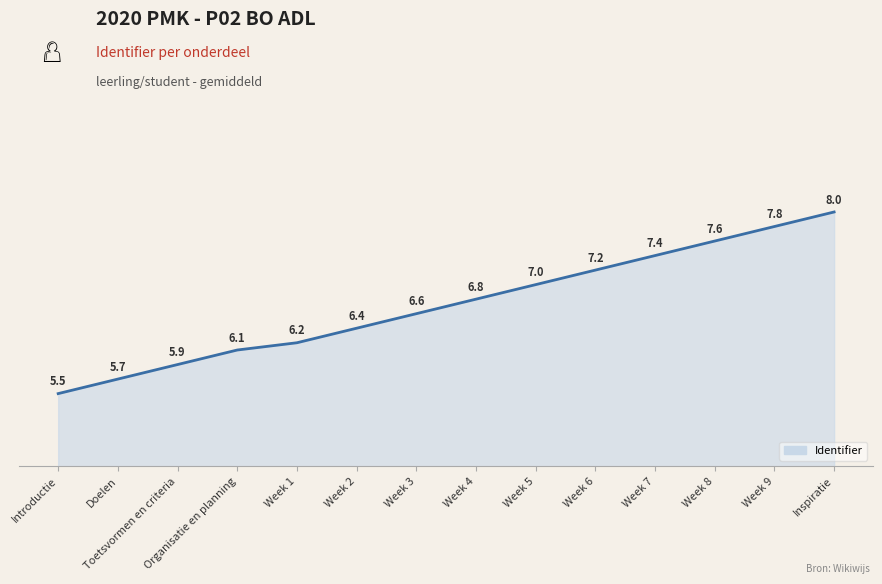

Rank the categories by value from highest to lowest.

Inspiratie, Week 9, Week 8, Week 7, Week 6, Week 5, Week 4, Week 3, Week 2, Week 1, Organisatie en planning, Toetsvormen en criteria, Doelen, Introductie